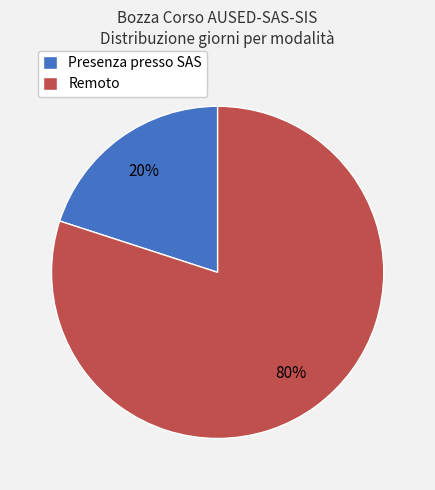

Is the sum of Presenza presso SAS and Remoto greater than half?

Yes